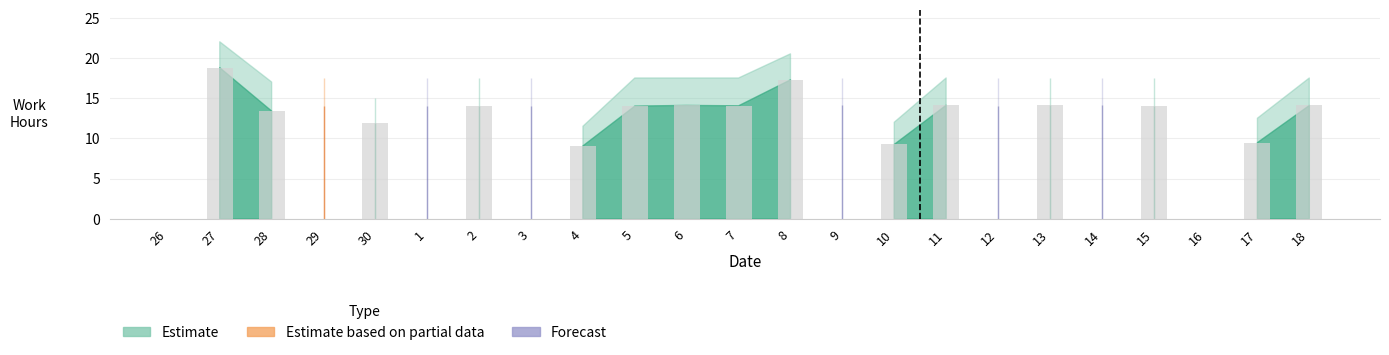

What is the sum of the values at 2 and 17?

23.5